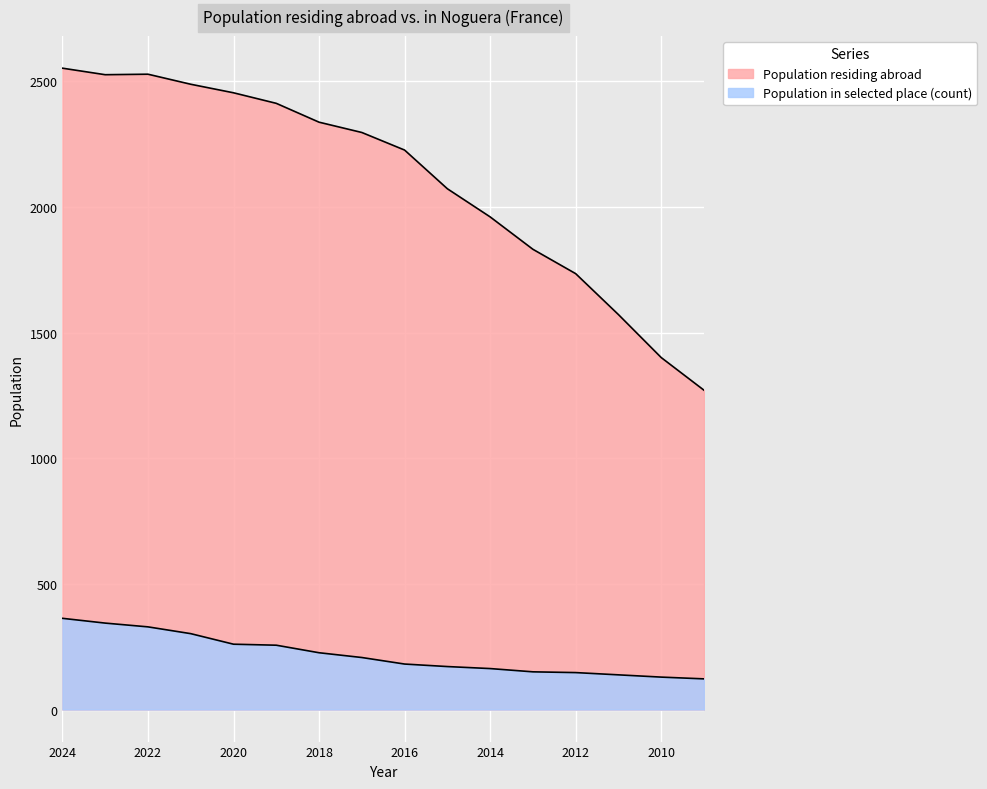

List the series in order of their overall mean, highest first.

Population residing abroad, Population in selected place (count)